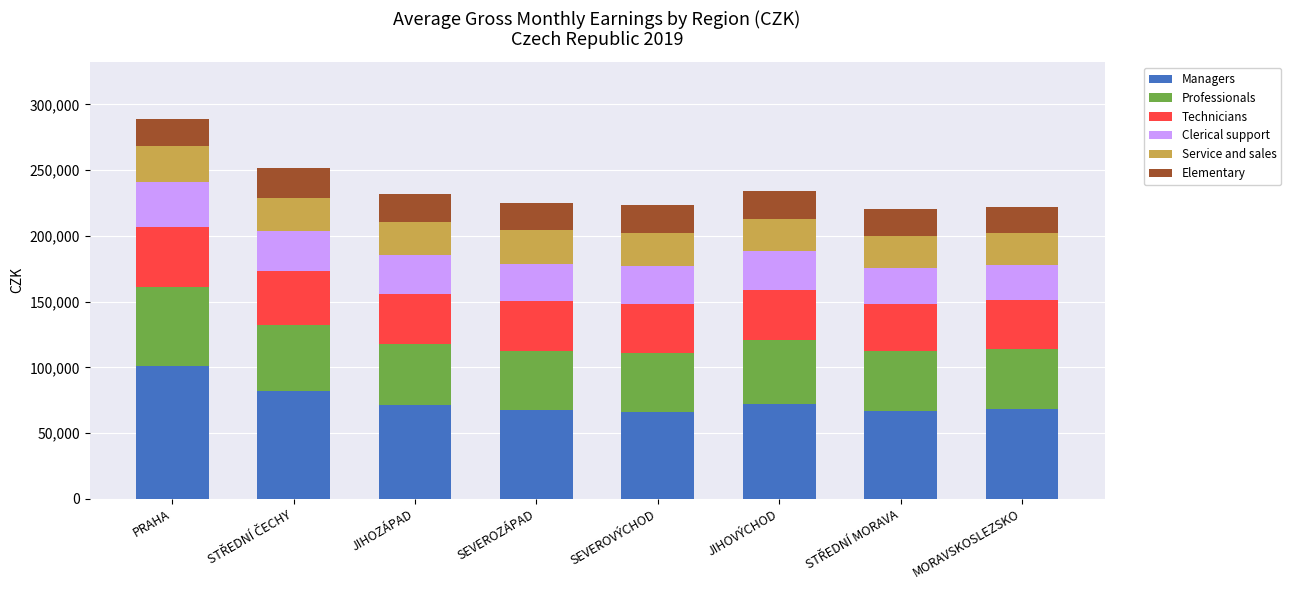

What is the total value across all series at JIHOVÝCHOD?

234205